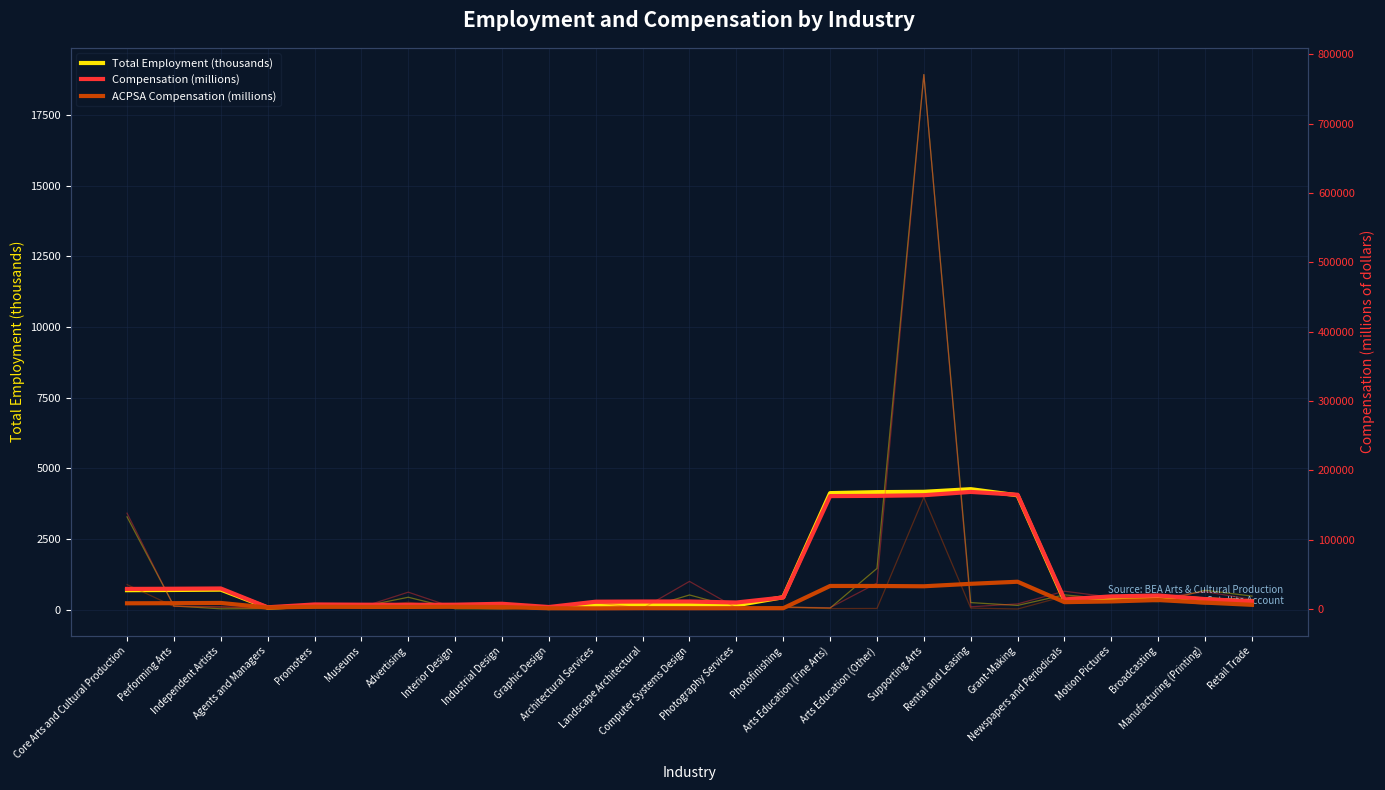

Is the value of Total Employment (thousands) at Arts Education (Other) greater than the value of ACPSA Compensation (millions) at Agents and Managers?

Yes